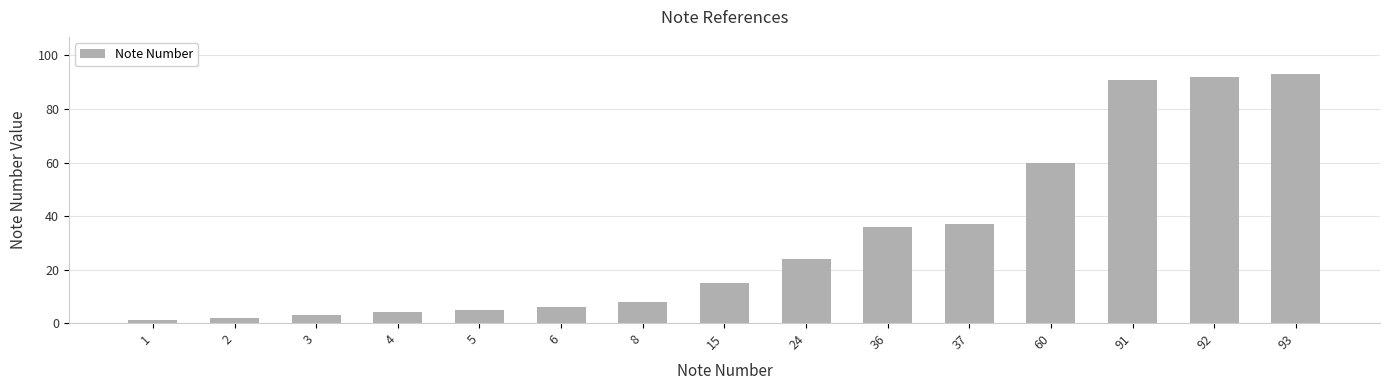

At which label is the value closest to 47?

37